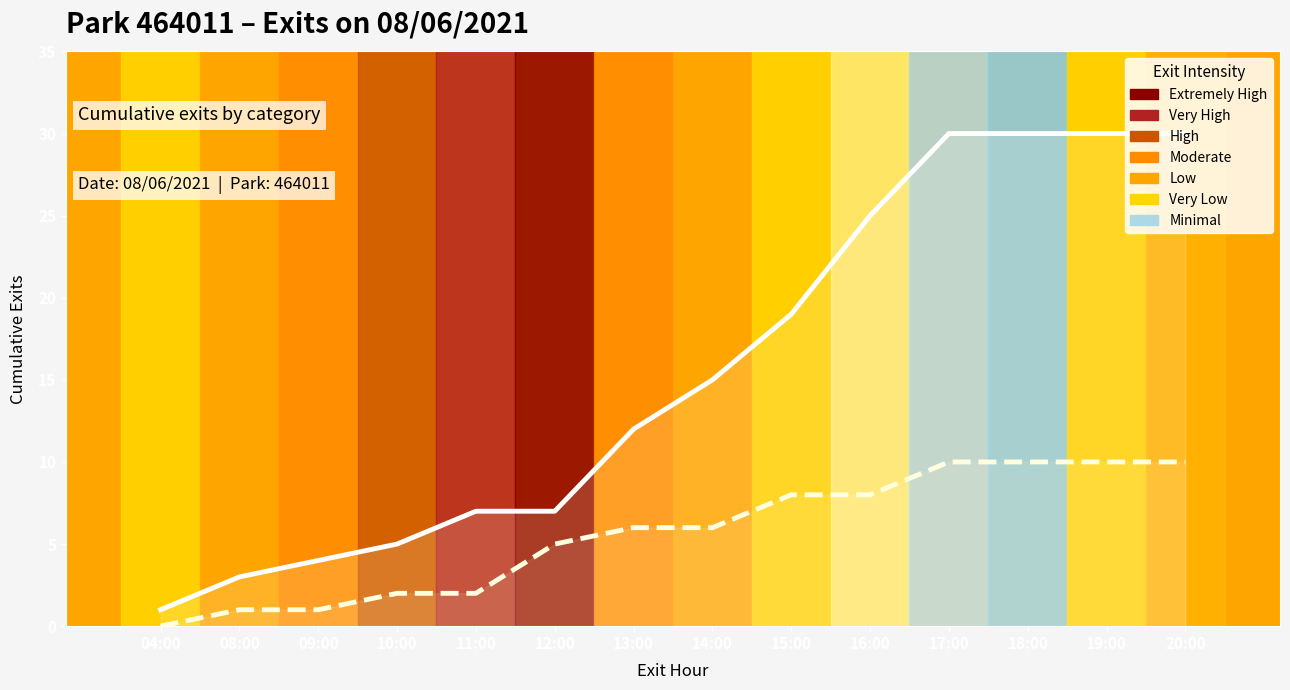

What is the difference between the second highest and minimum values in the HO (cumulative exits) series?

10